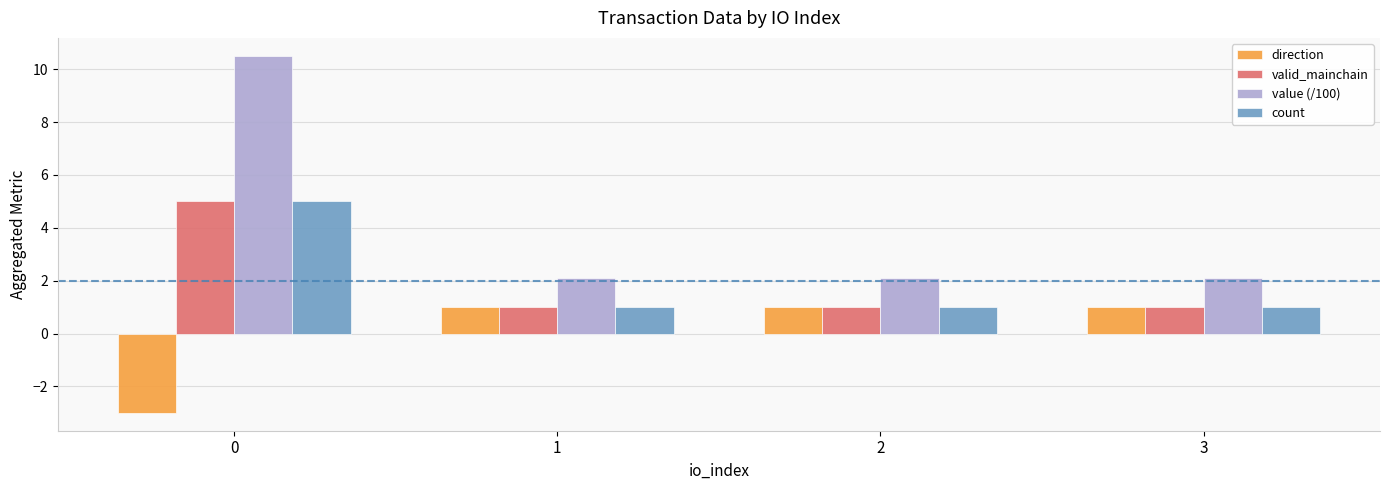

Count the number of data series in this chart.

4